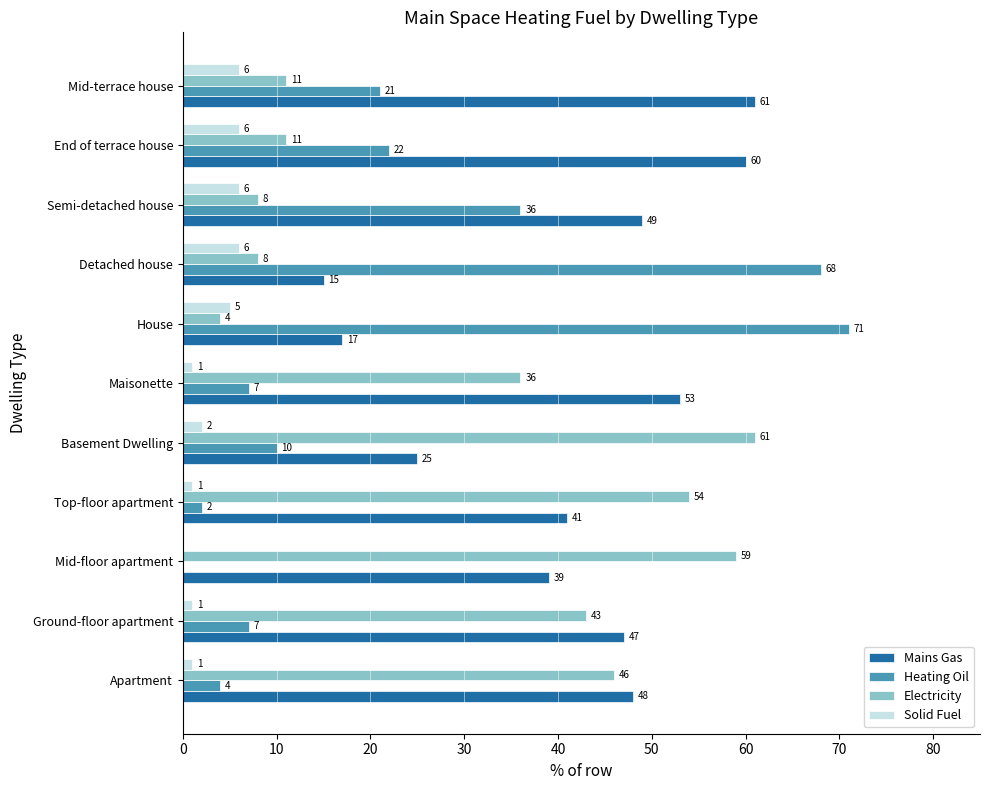

At which label is Heating Oil closest to 35?

Semi-detached house